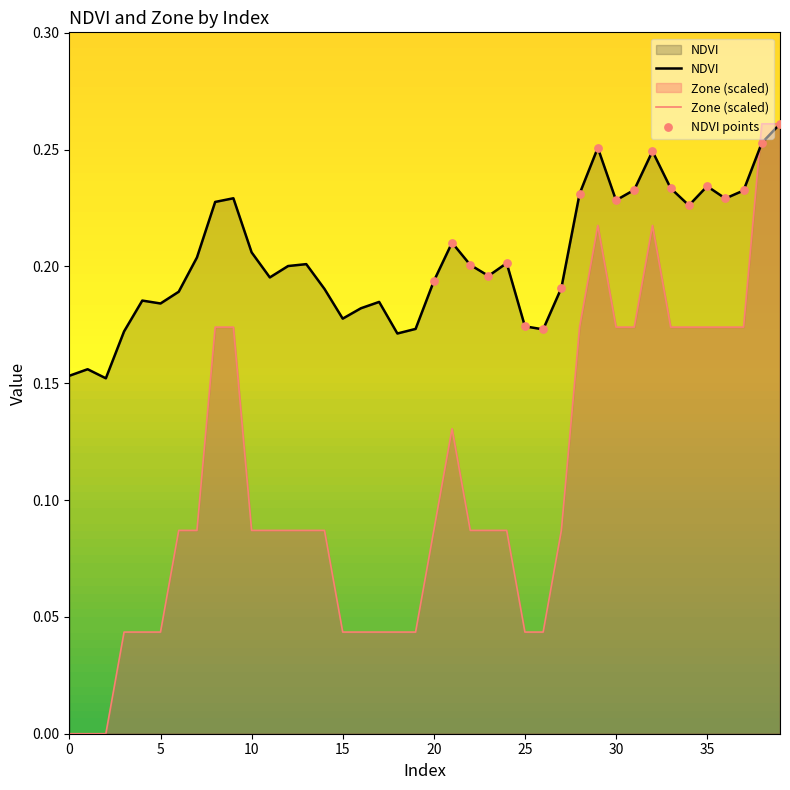

Which series has the widest spread of Y values?

Zone